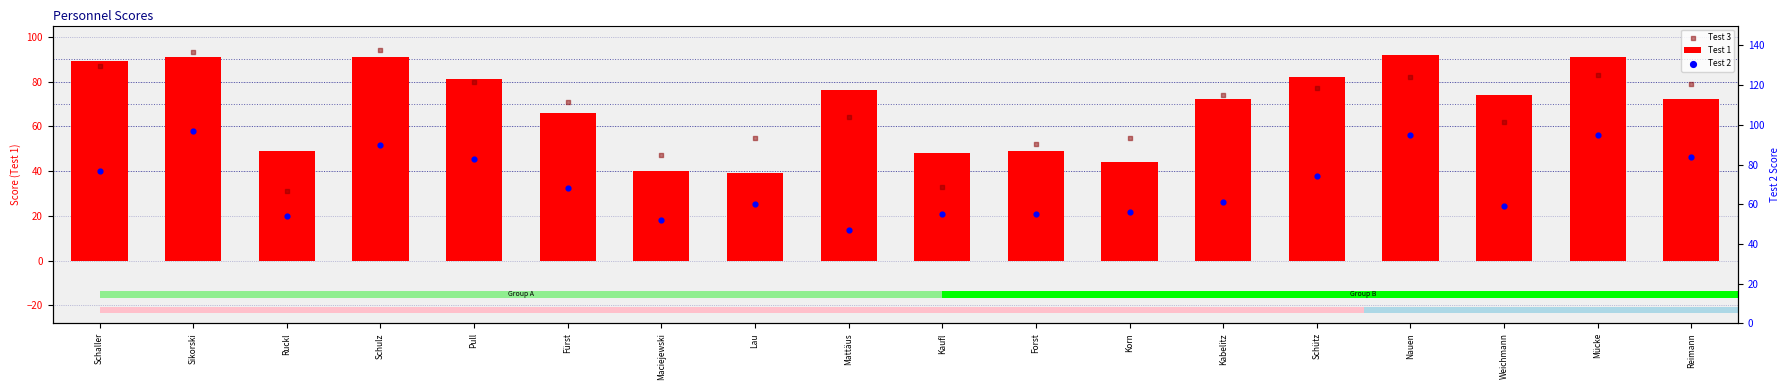

What are all the series names shown in the legend?

Test 1, Test 3, Test 2